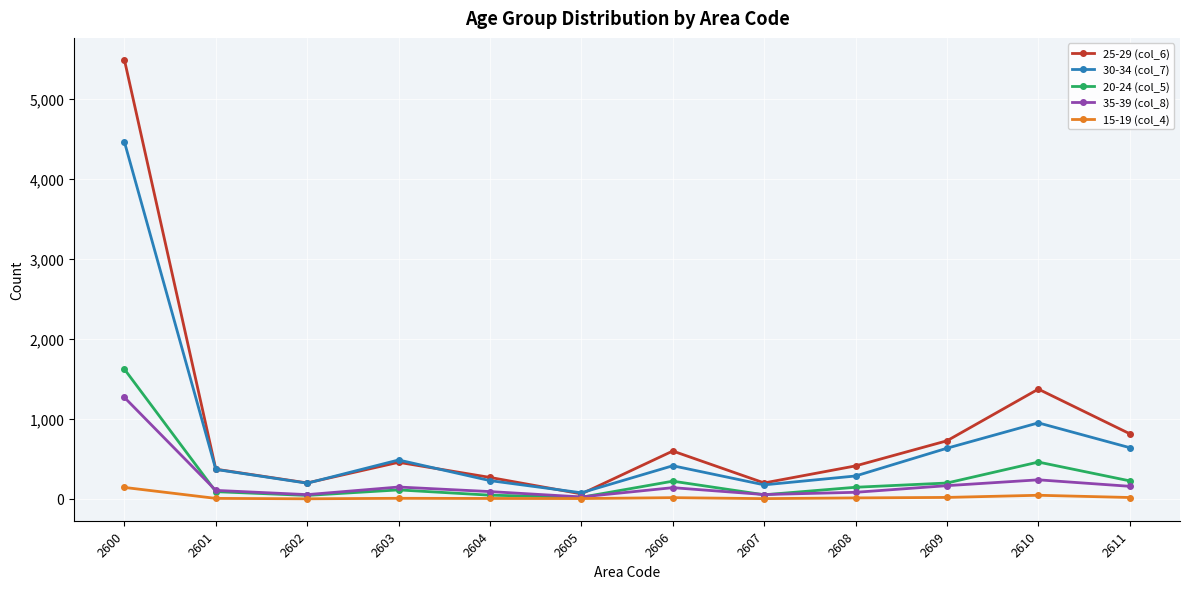

In 15-19 (col_4), how many points are higher than both neighbors (excluding endpoints)?

3